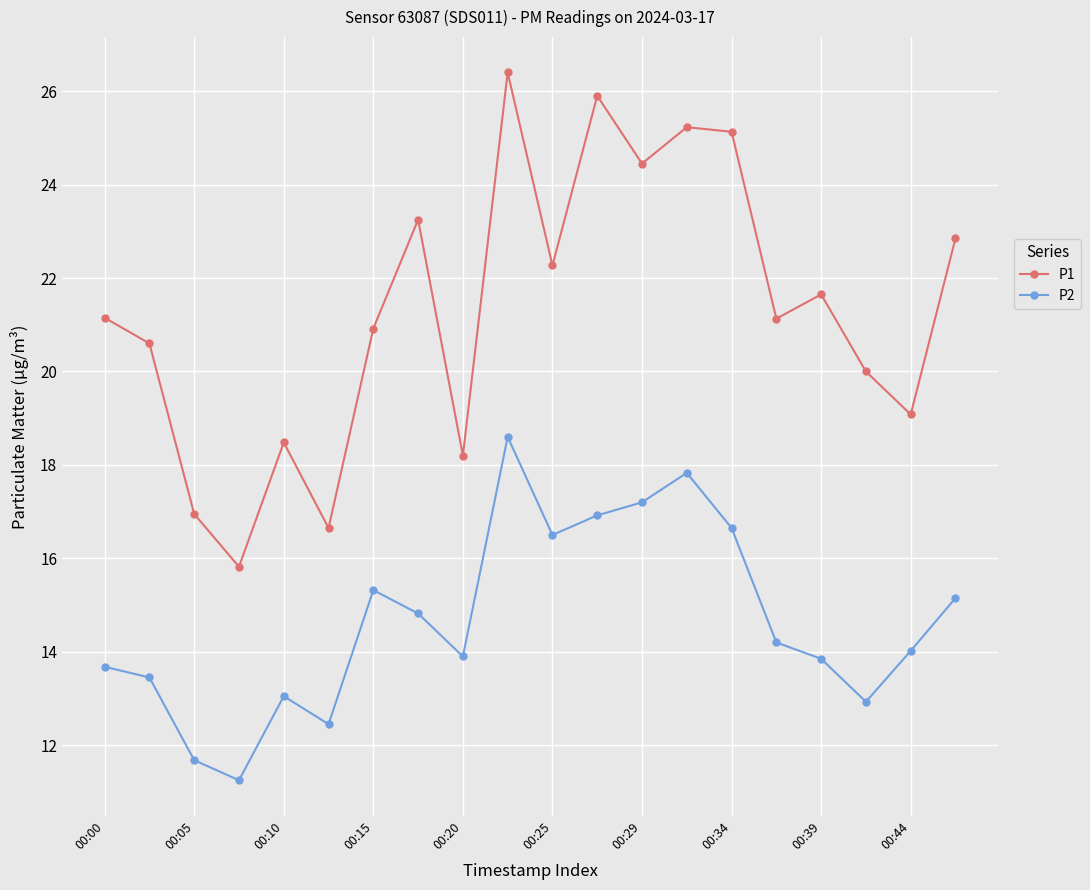

List the series in order of their peak value, lowest first.

P2, P1